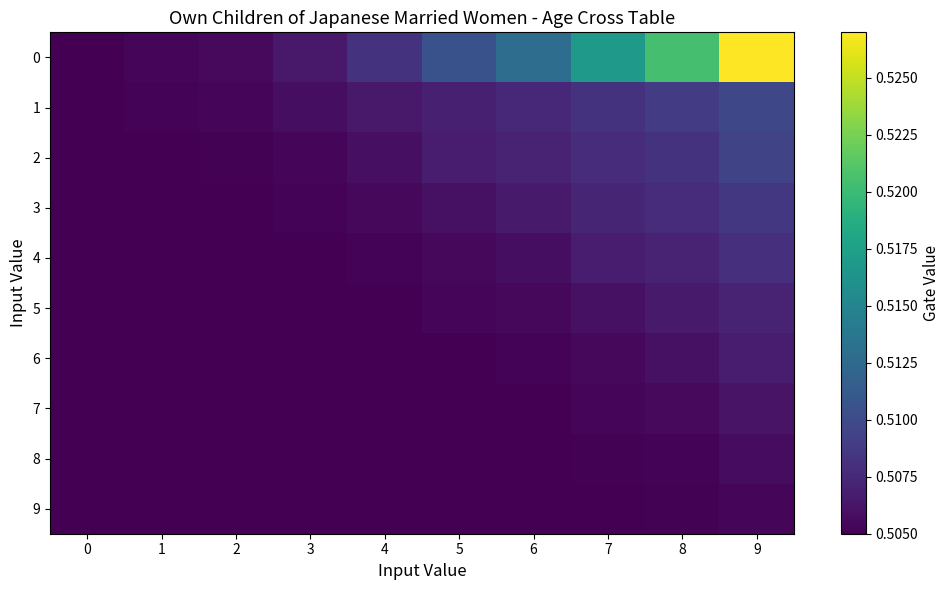

Reading left to right, what are all the values shown in this chart?

0: 0=0.5	1=0.5	2=0.5	3=0.5	4=0.5	5=0.5	6=0.5	7=0.5	8=0.5	9=0.5
1: 0=0.5	1=0.5	2=0.5	3=0.5	4=0.5	5=0.5	6=0.5	7=0.5	8=0.5	9=0.5
2: 0=0.5	1=0.5	2=0.5	3=0.5	4=0.5	5=0.5	6=0.5	7=0.5	8=0.5	9=0.5
3: 0=0.5	1=0.5	2=0.5	3=0.5	4=0.5	5=0.5	6=0.5	7=0.5	8=0.5	9=0.5
4: 0=0.5	1=0.5	2=0.5	3=0.5	4=0.5	5=0.5	6=0.5	7=0.5	8=0.5	9=0.5
5: 0=0.5	1=0.5	2=0.5	3=0.5	4=0.5	5=0.5	6=0.5	7=0.5	8=0.5	9=0.5
6: 0=0.5	1=0.5	2=0.5	3=0.5	4=0.5	5=0.5	6=0.5	7=0.5	8=0.5	9=0.5
7: 0=0.5	1=0.5	2=0.5	3=0.5	4=0.5	5=0.5	6=0.5	7=0.5	8=0.5	9=0.5
8: 0=0.5	1=0.5	2=0.5	3=0.5	4=0.5	5=0.5	6=0.5	7=0.5	8=0.5	9=0.5
9: 0=0.5	1=0.5	2=0.5	3=0.5	4=0.5	5=0.5	6=0.5	7=0.5	8=0.5	9=0.5